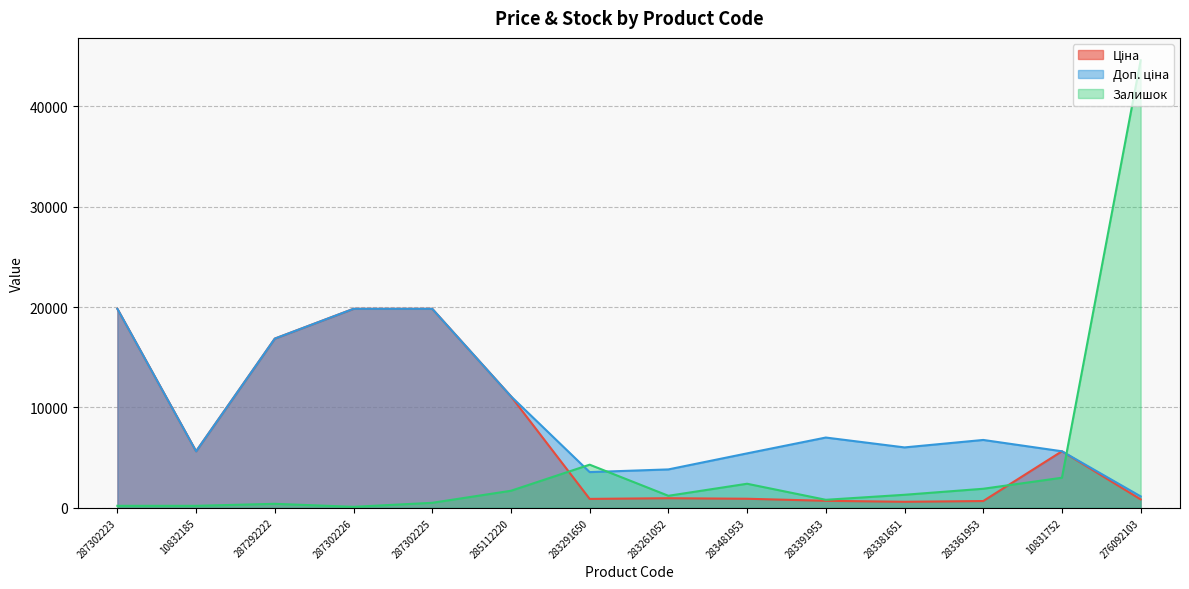

At which category does Залишок reach its first local valley?

287302226